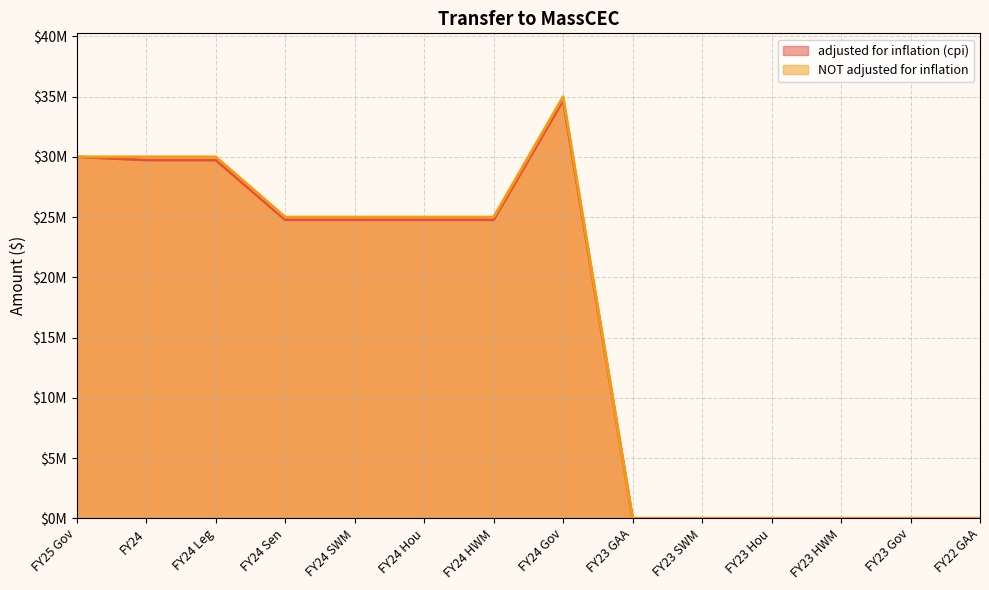

Is it true that NOT adjusted for inflation equals 33254603 at FY24 Hou?

False